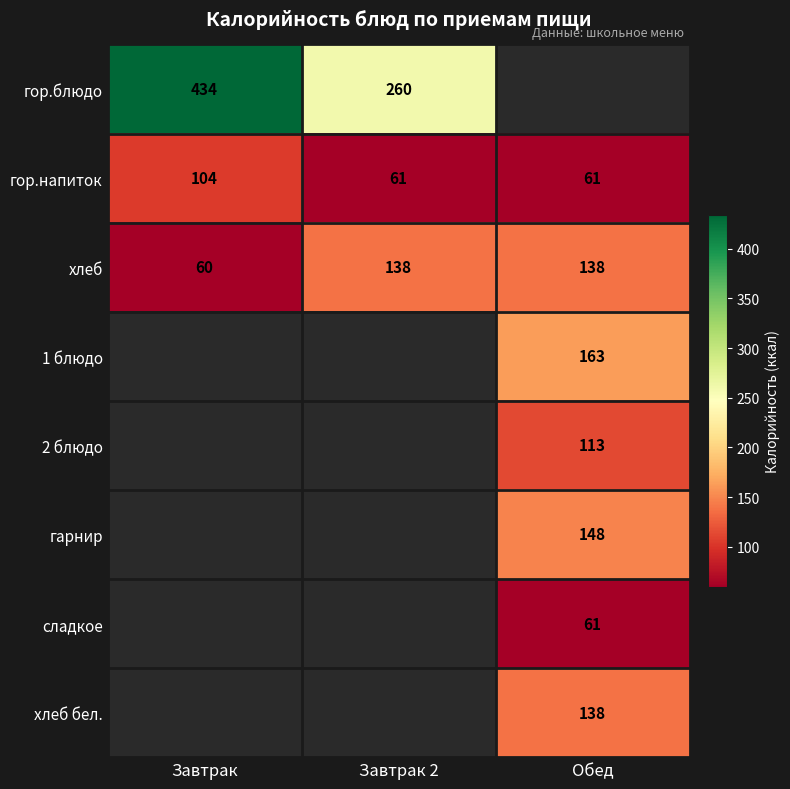

At which label is хлеб closest to 99?

Завтрак